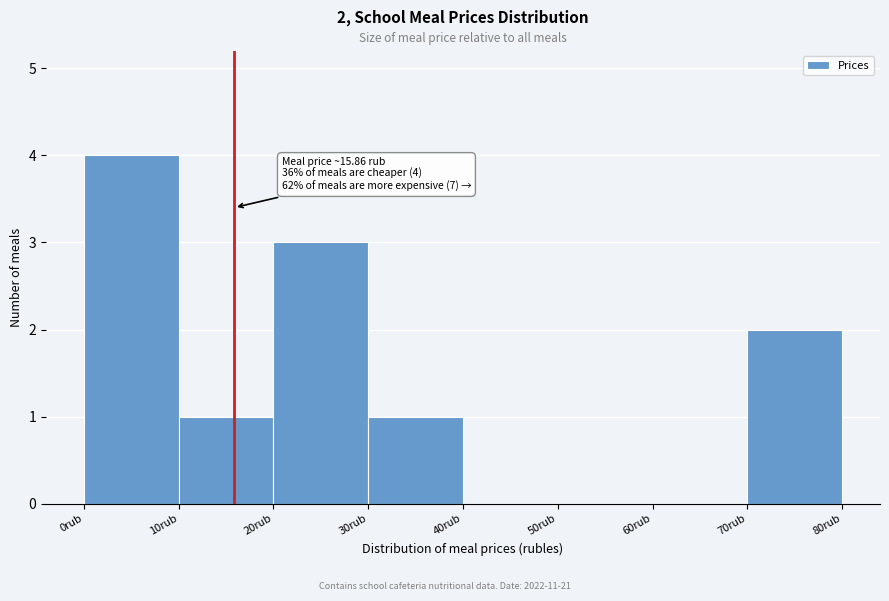

Which range on the x-axis has the tallest bar?

0 to 10